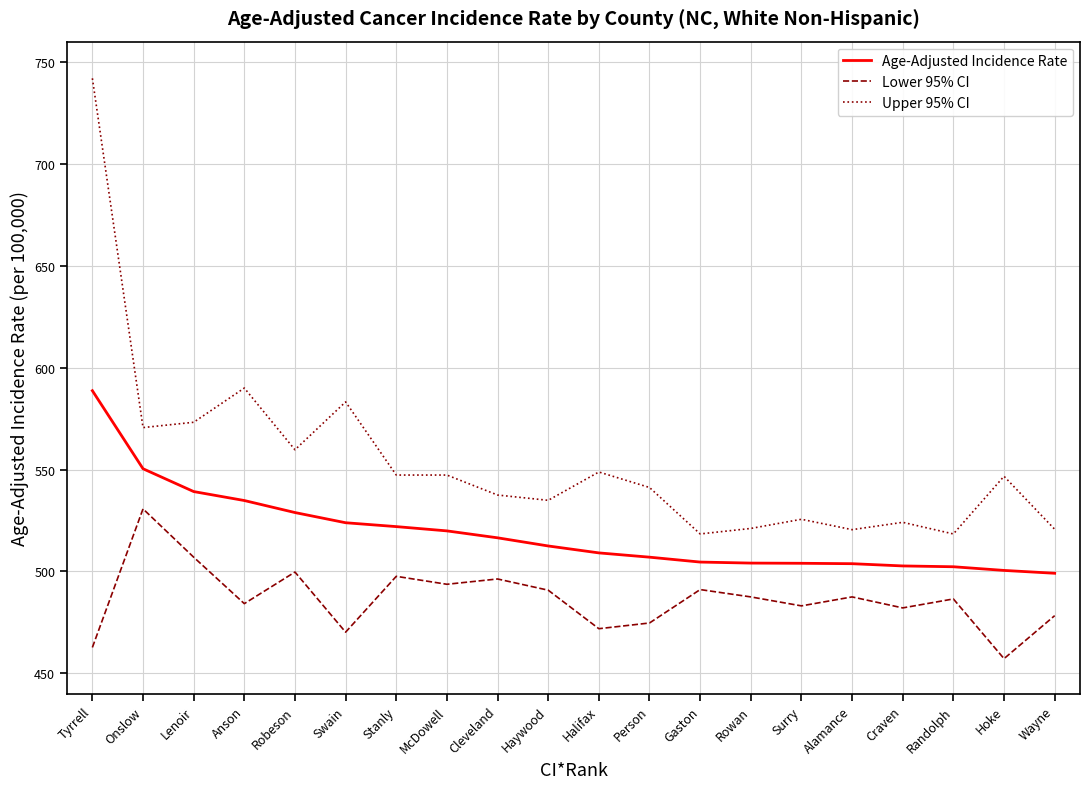

What is the difference between the second highest and minimum values in the Lower 95% CI series?

49.8